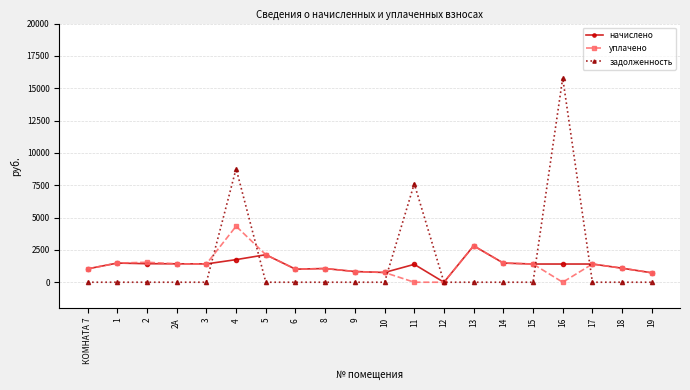

List the series in order of their peak value, highest first.

задолженность, уплачено, начислено